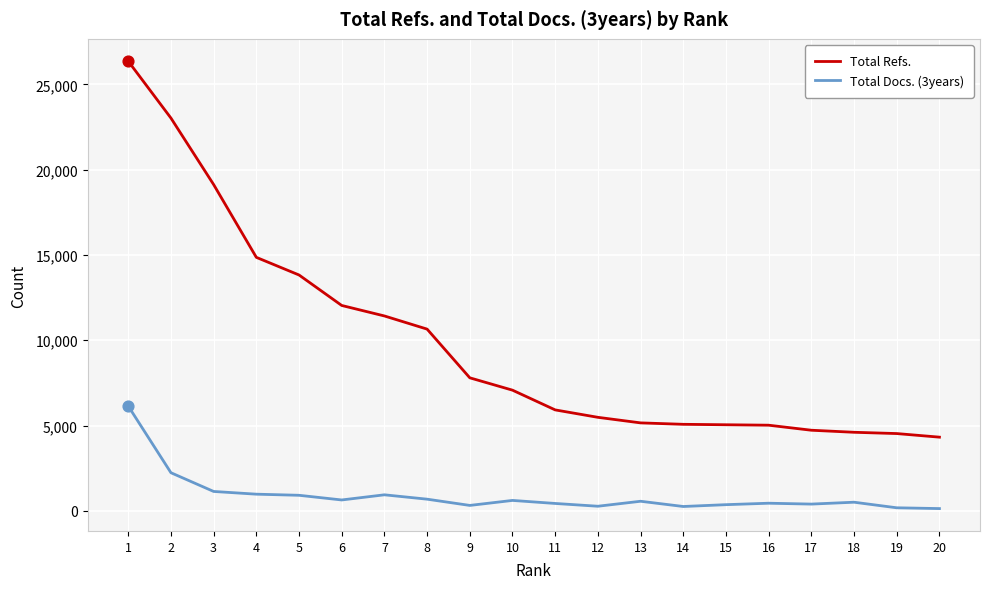

What are all the series names shown in the legend?

Total Refs., Total Docs. (3years)